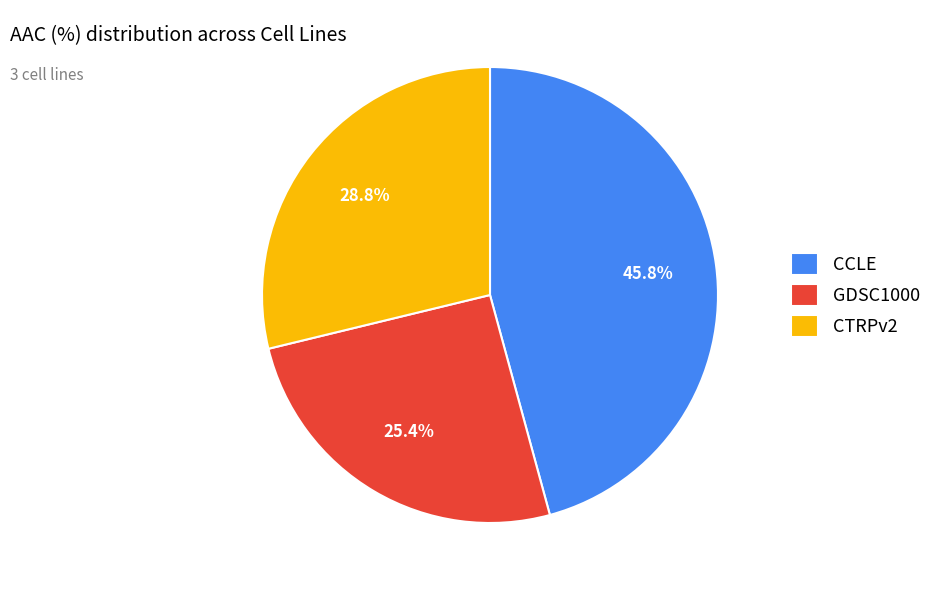

The GDSC1000 slice represents 25% of the pie. True or false?

True